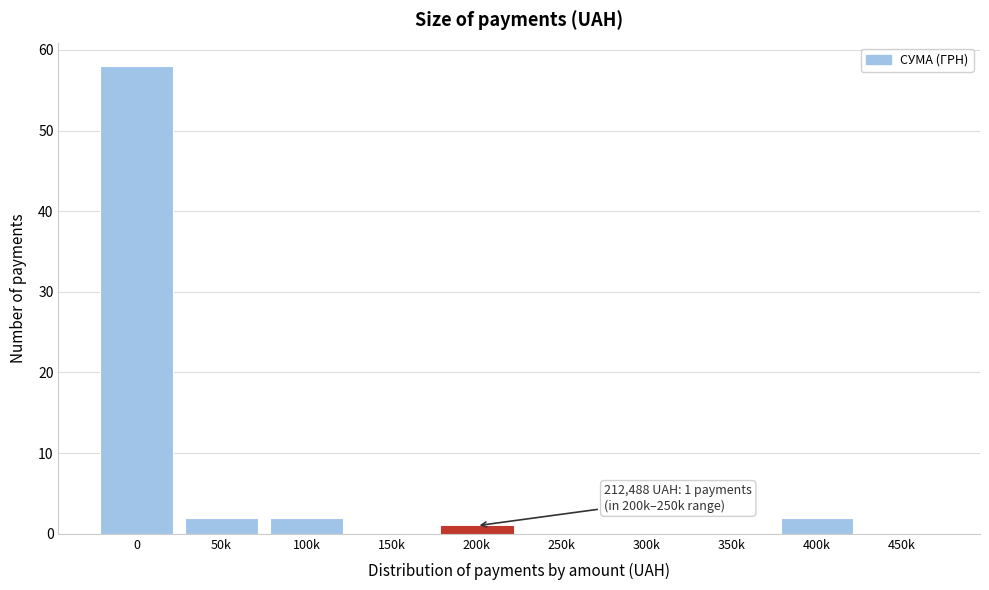

Reading left to right, transcribe all the data shown in this chart.

0=58	50k=2	100k=2	150k=0	200k=1	250k=0	300k=0	350k=0	400k=2	450k=0